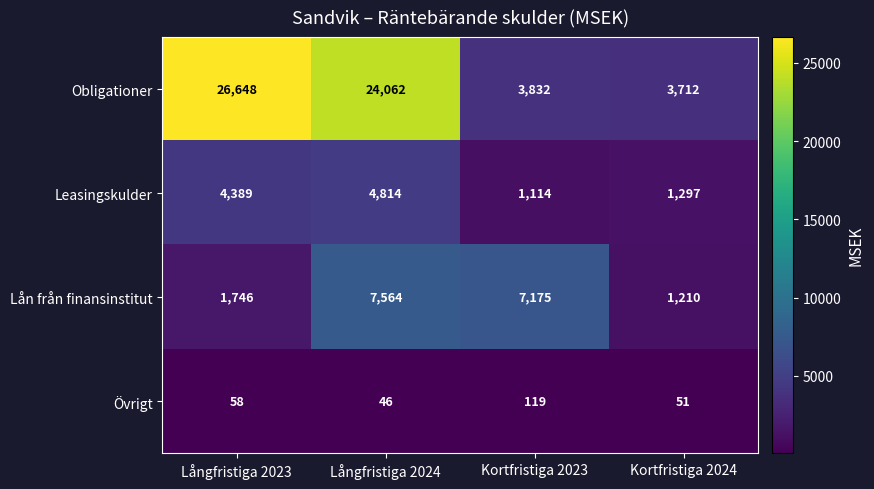

How many data points in Övrigt are less than 58?

2